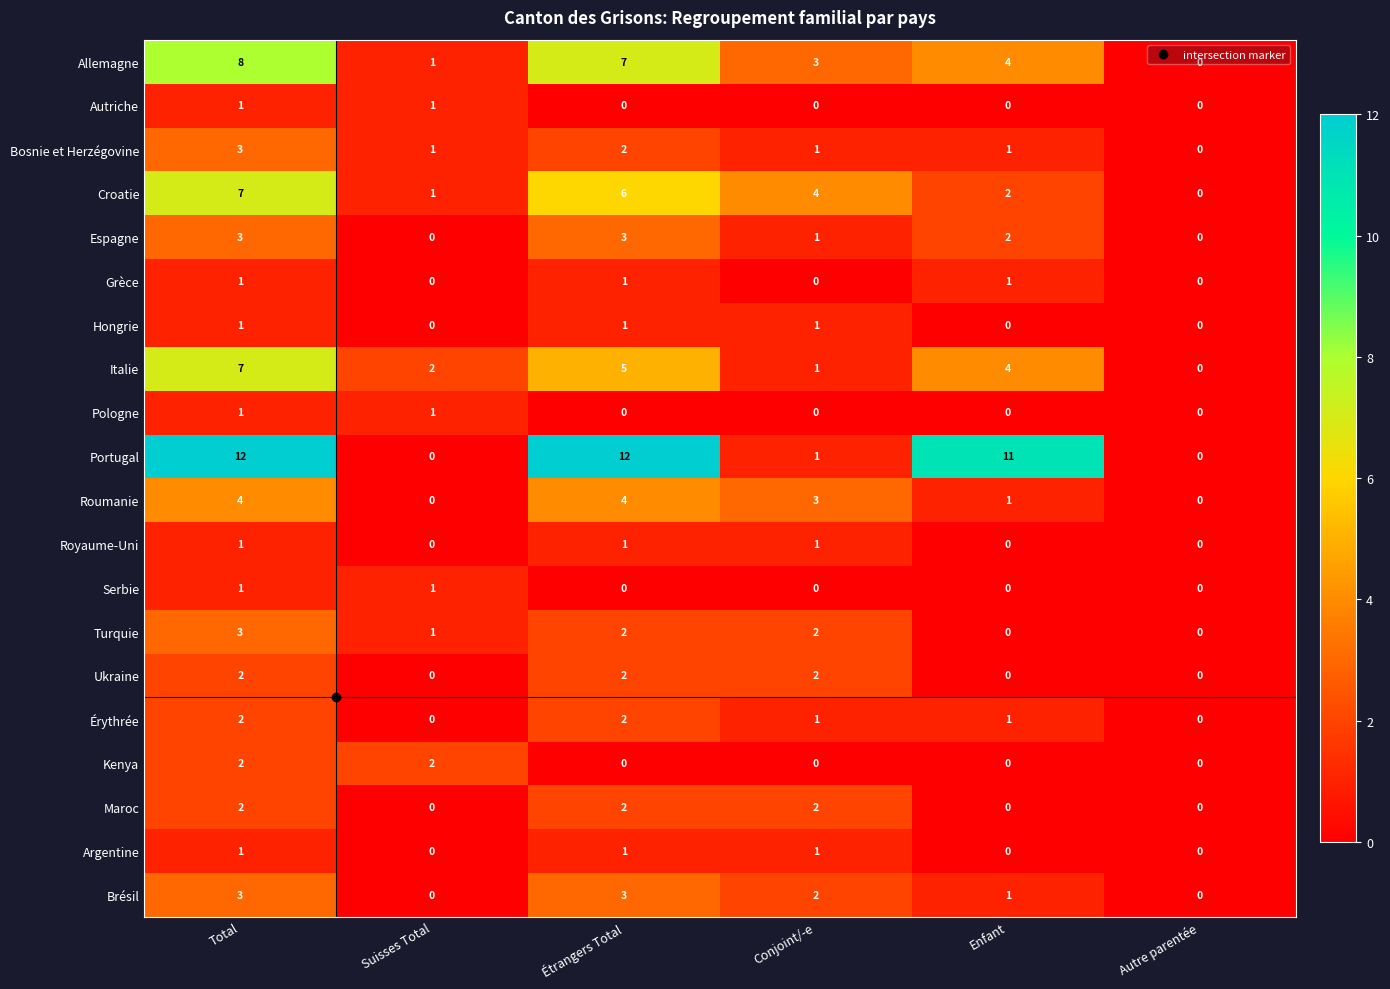

Count the Serbie values in the range 0 to 1.

6